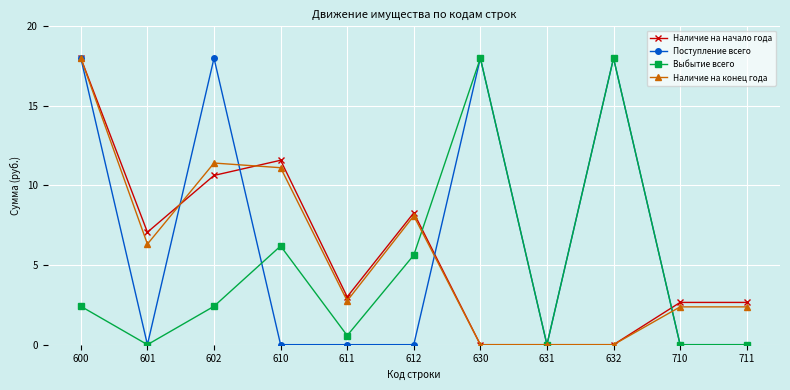

At which label does Наличие на начало года reach its peak?

600